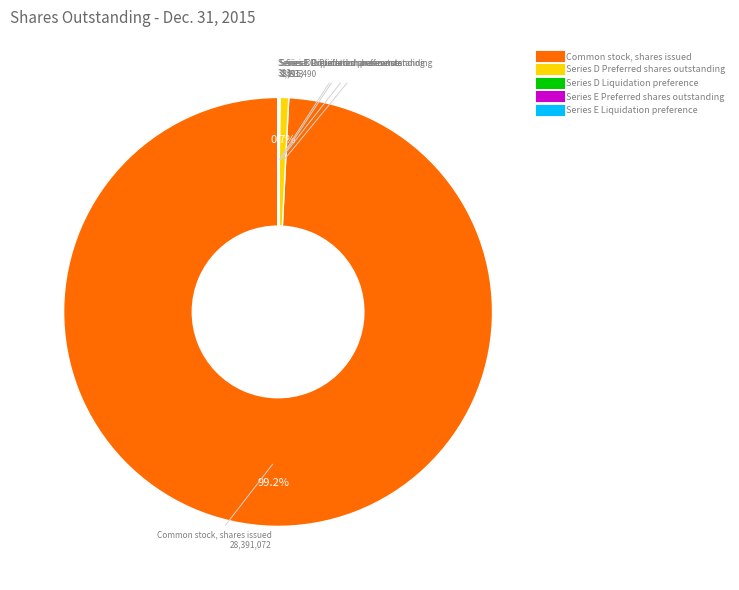

To the nearest percent, what is the difference between the largest and smallest slice percentages?

99%